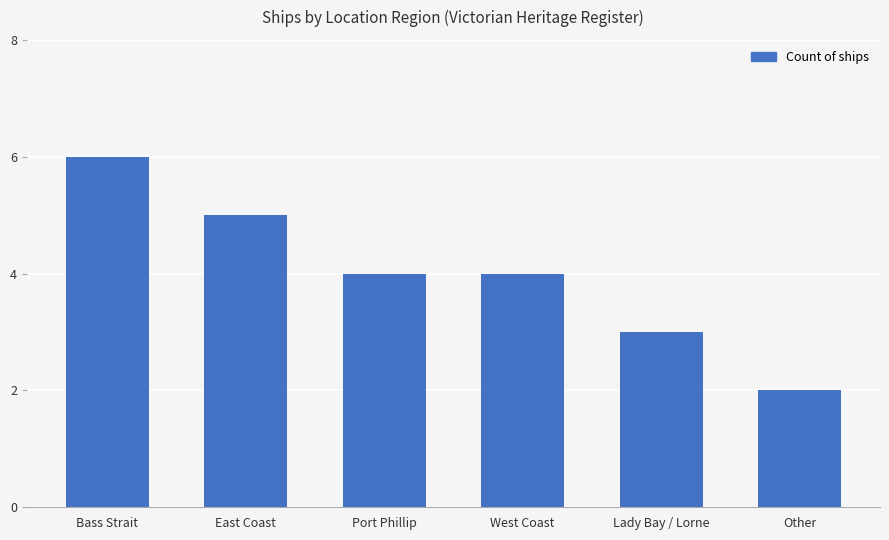

What is the difference between the values at Other and West Coast?

2